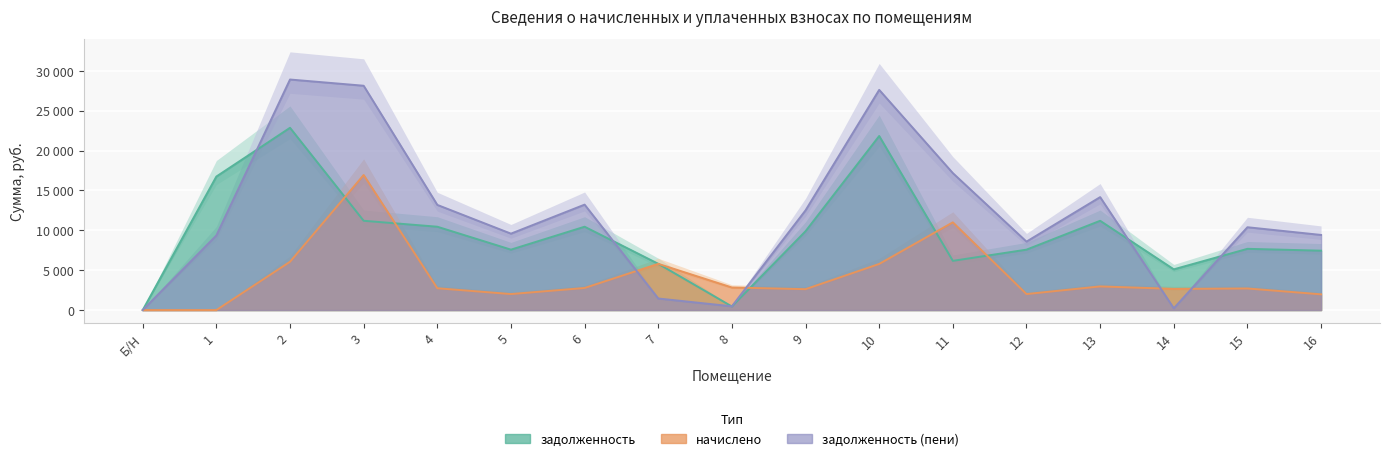

The задолженность_пени series shows 14899.9 at 5. True or false?

False